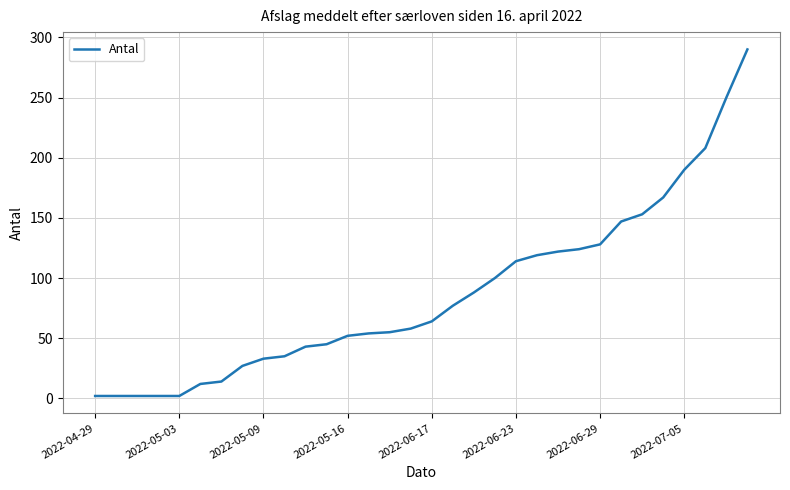

What is the difference between the maximum and minimum values?

288